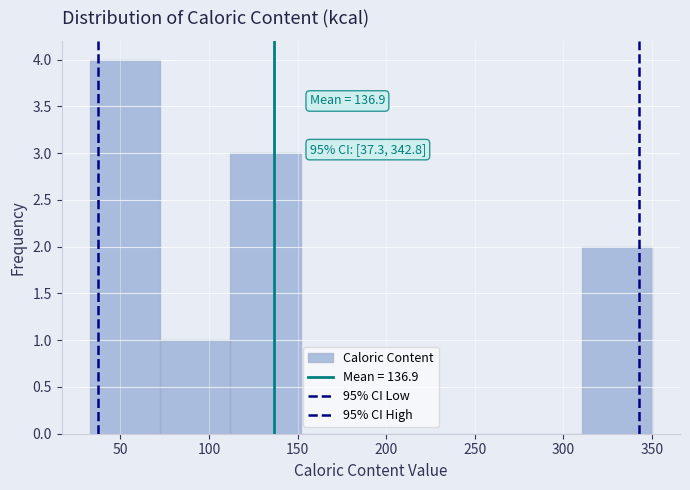

Over which range of the x-axis is the bar tallest?

35 to 70